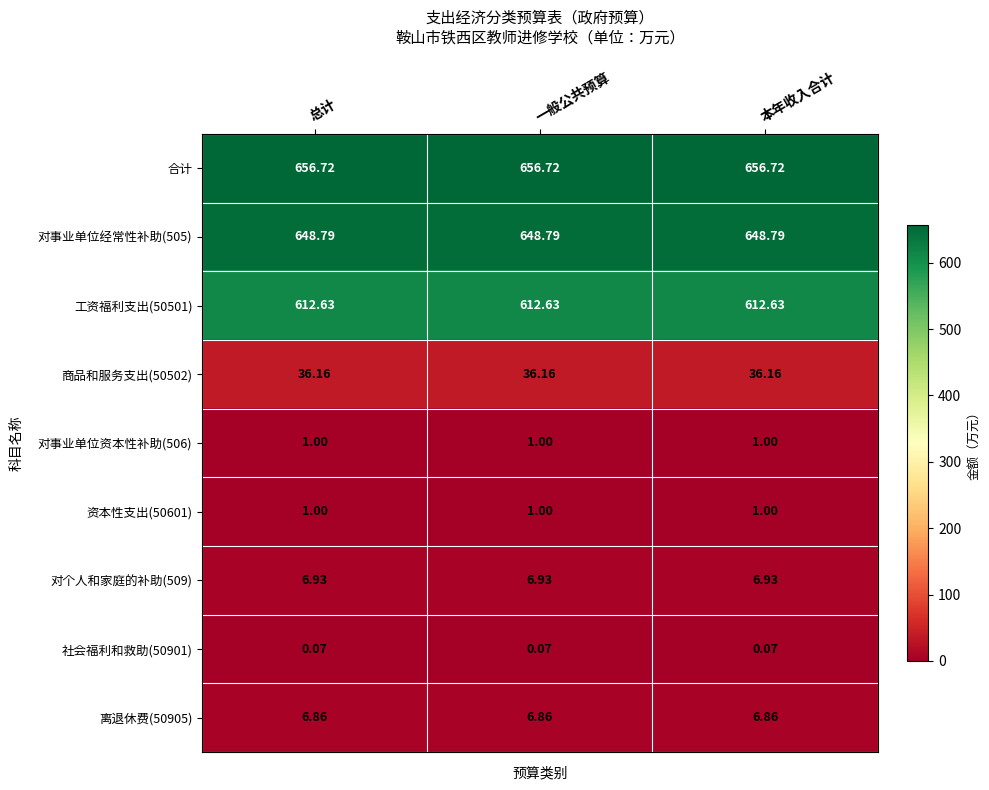

Is the value of 合计 at 本年收入合计 greater than the value of 工资福利支出(50501) at 一般公共预算?

Yes